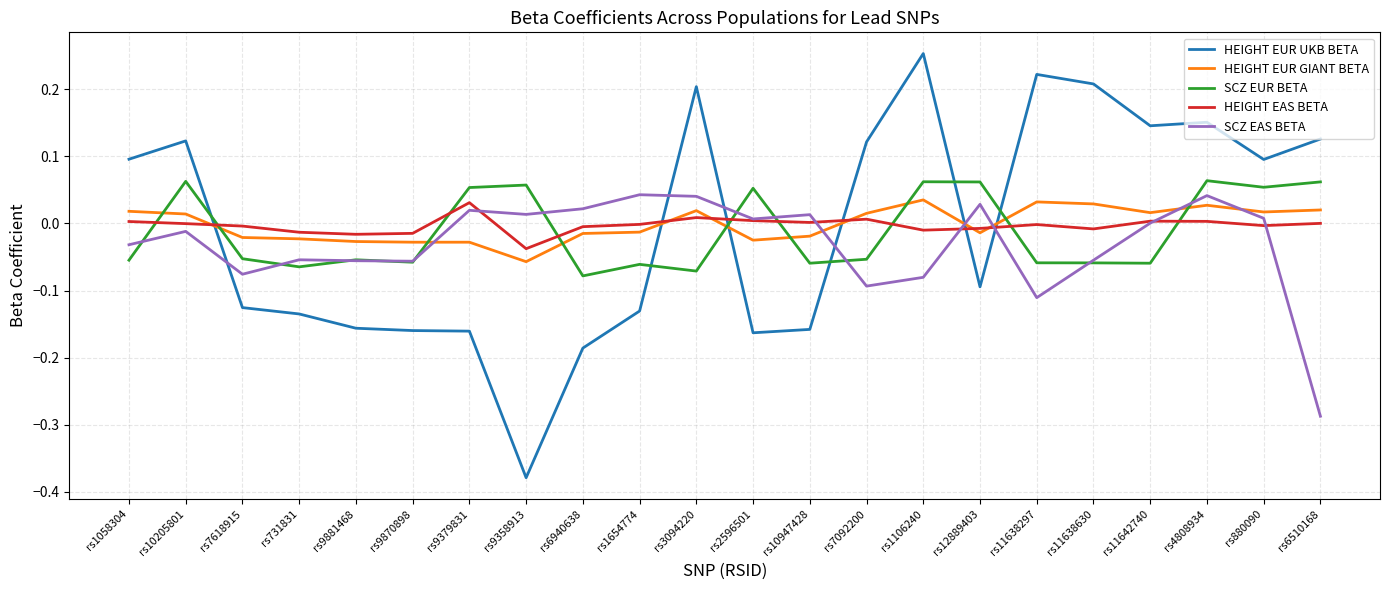

Is this an area chart (filled region under the line)?

No